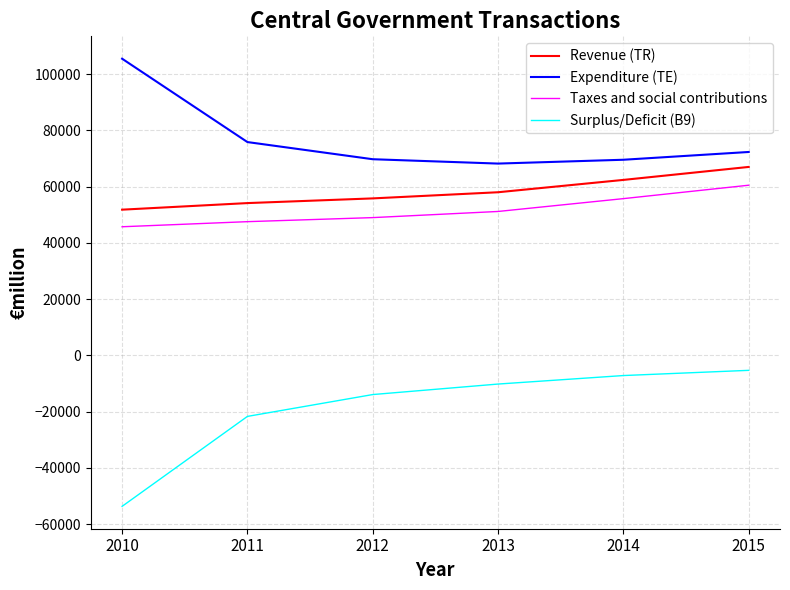

Is this an area chart (filled region under the line)?

No